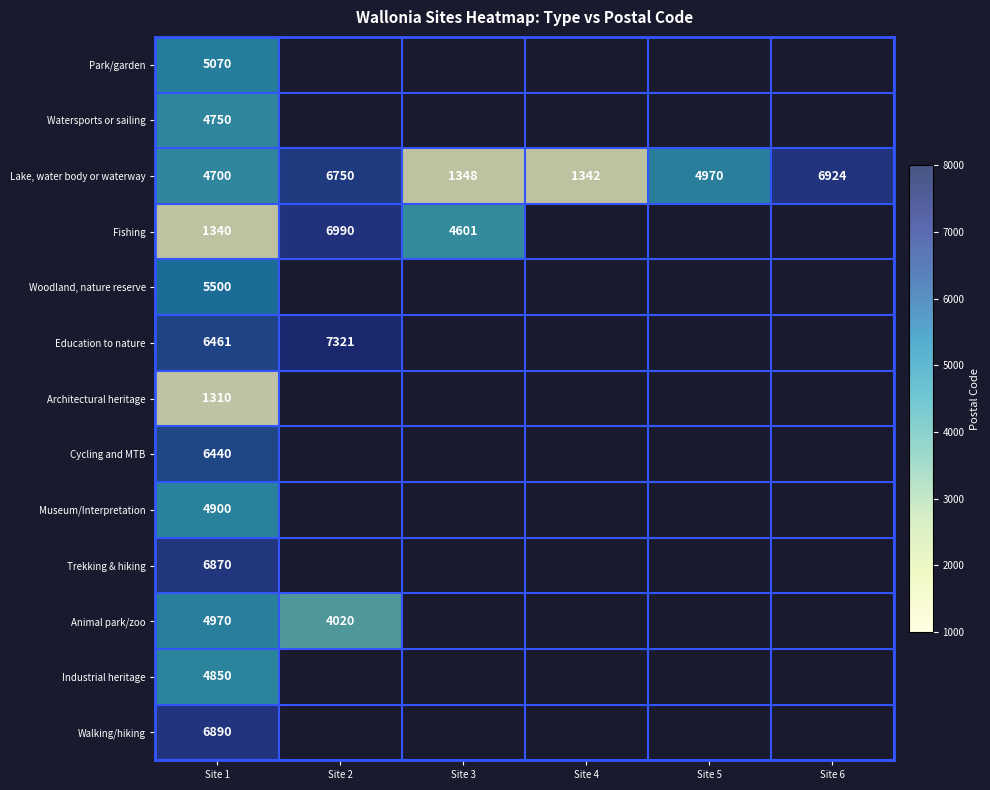

Is the value of Education to nature at Site 2 greater than the value of Cycling and MTB at Site 1?

Yes